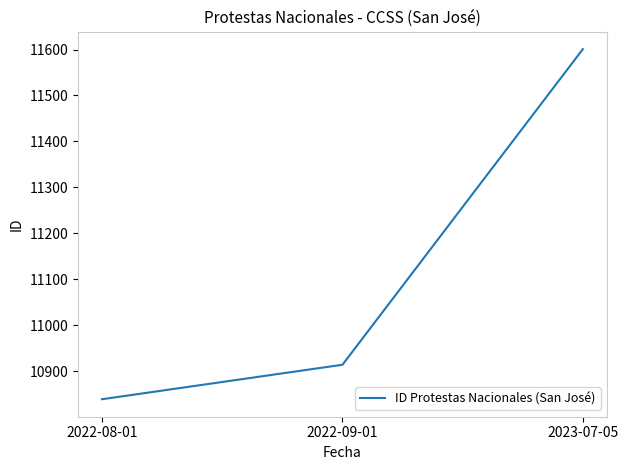

List the labels in order of value, largest first.

2023-07-05, 2022-09-01, 2022-08-01